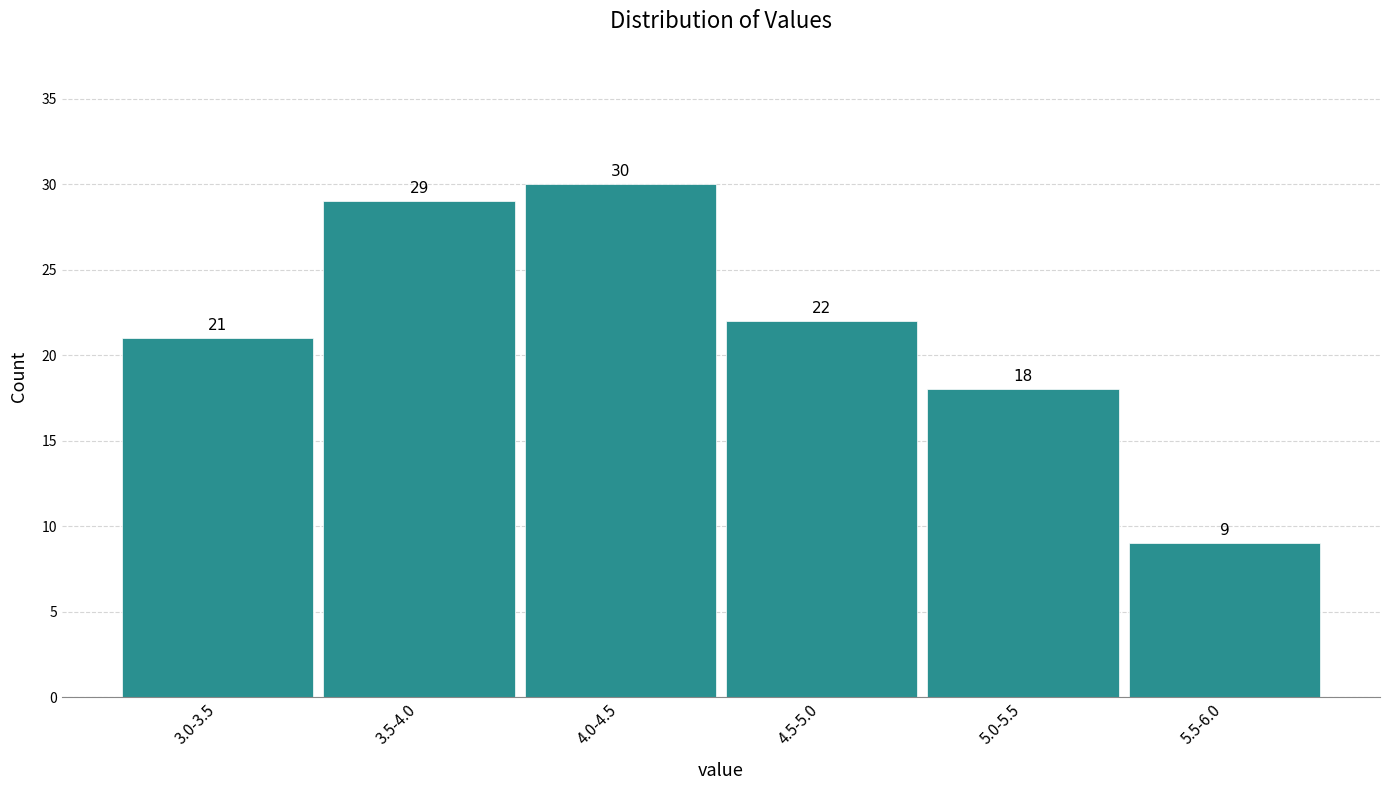

Reading left to right, list all the values displayed in this chart.

21	29	30	22	18	9